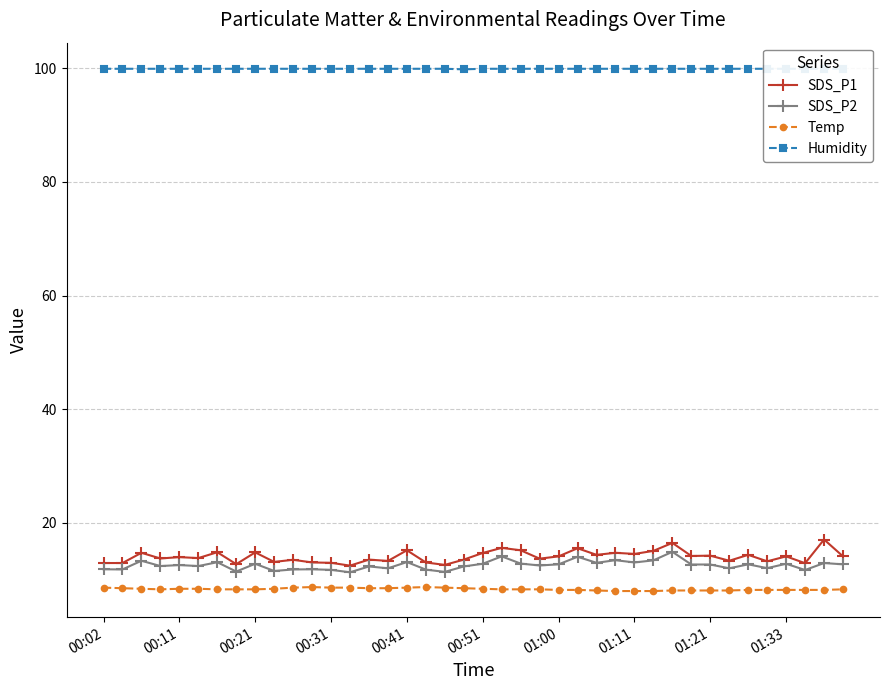

True or false: Temp has more than 0 points higher than both neighbors.

True